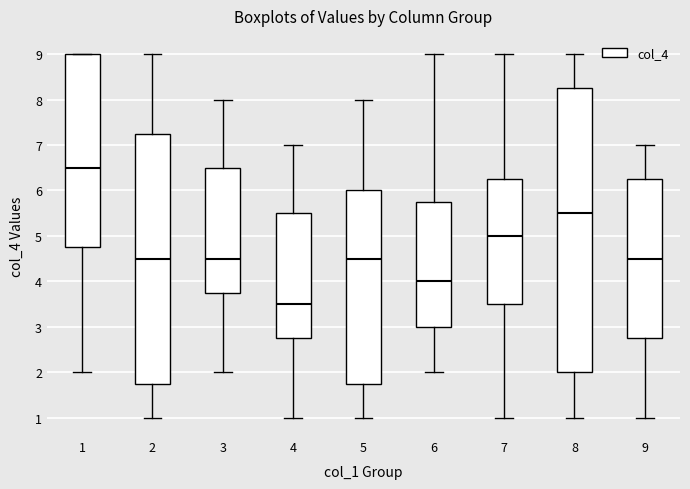

Reading left to right, read every box against the y-axis: the position of its median line, the range the box covers, and the ends of its whiskers. The values are not printed on the chart, so give them approximately, as read against the axis.

1: median 6.5, box 4.8 to 9.0, whiskers 2.0 to 9.0
2: median 4.5, box 1.8 to 7.3, whiskers 1.0 to 9.0
3: median 4.5, box 3.8 to 6.5, whiskers 2.0 to 8.0
4: median 3.5, box 2.8 to 5.5, whiskers 1.0 to 7.0
5: median 4.5, box 1.8 to 6.0, whiskers 1.0 to 8.0
6: median 4.0, box 3.0 to 5.8, whiskers 2.0 to 9.0
7: median 5.0, box 3.5 to 6.3, whiskers 1.0 to 9.0
8: median 5.5, box 2.0 to 8.3, whiskers 1.0 to 9.0
9: median 4.5, box 2.8 to 6.3, whiskers 1.0 to 7.0